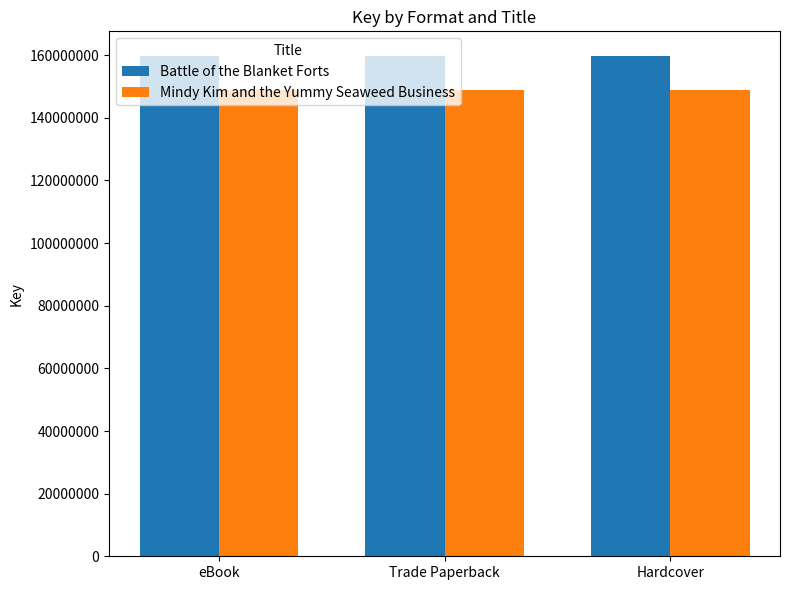

What is the spread (max minus min) of values at Hardcover?

10620752